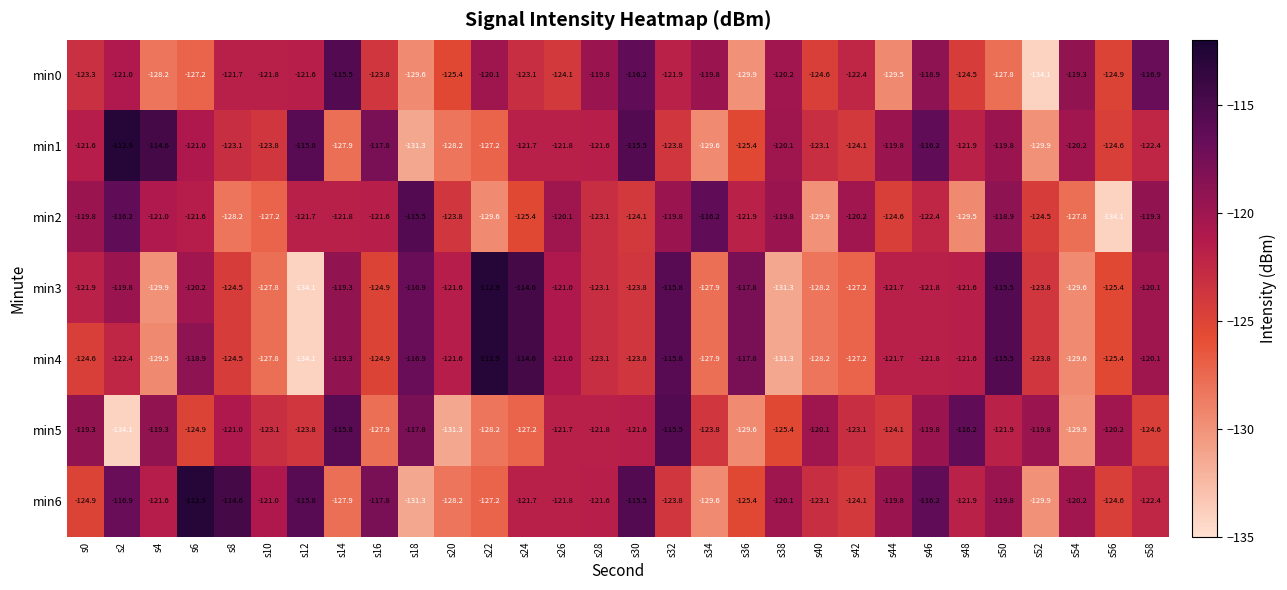

Is it true that min2 equals -52.2 at s54?

False